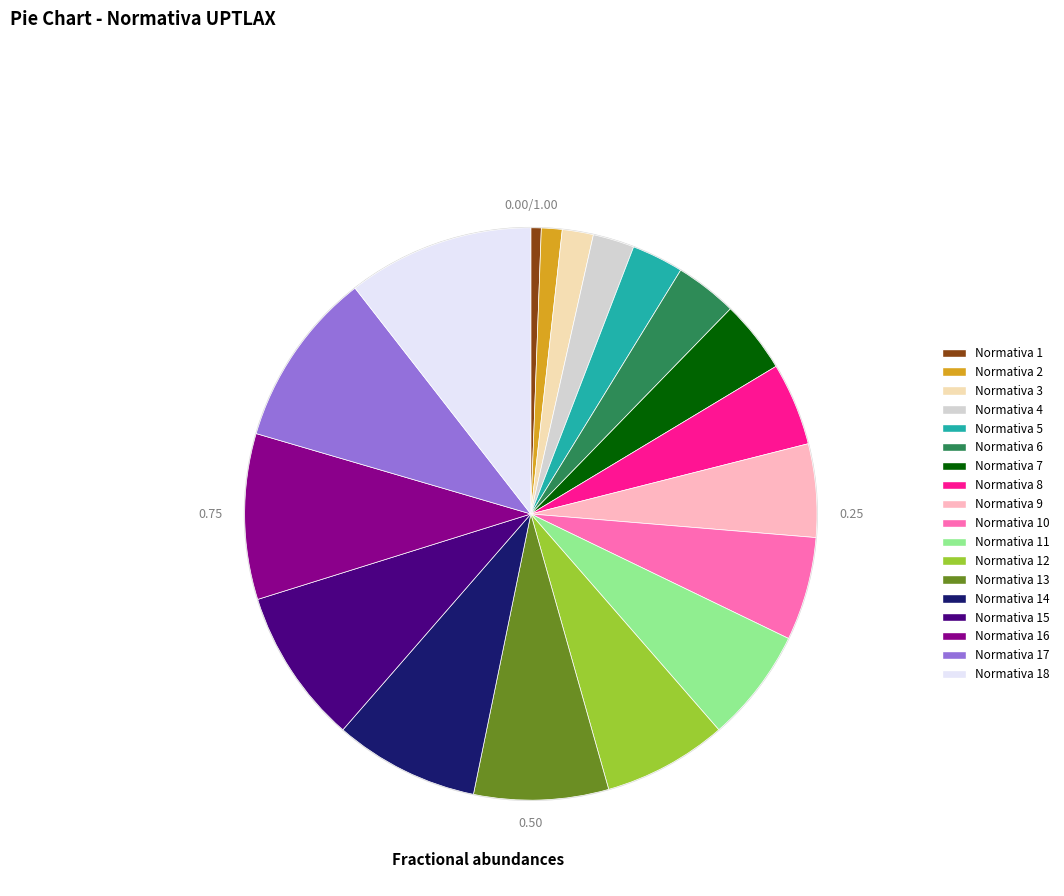

Is there any slice that represents more than half of the pie?

No